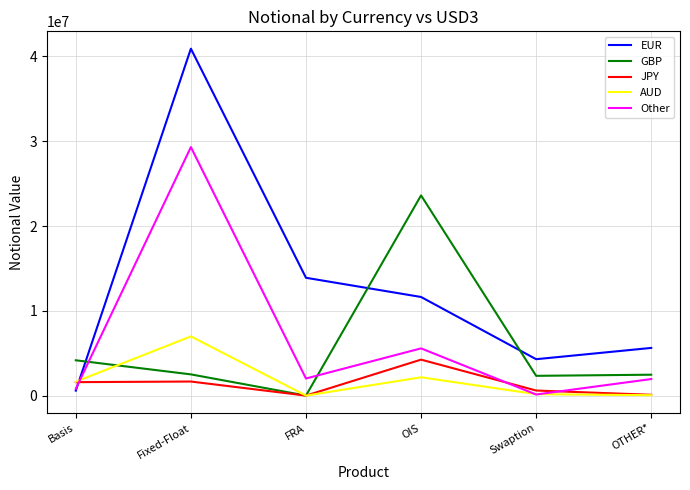

Which series has the widest spread of values?

EUR